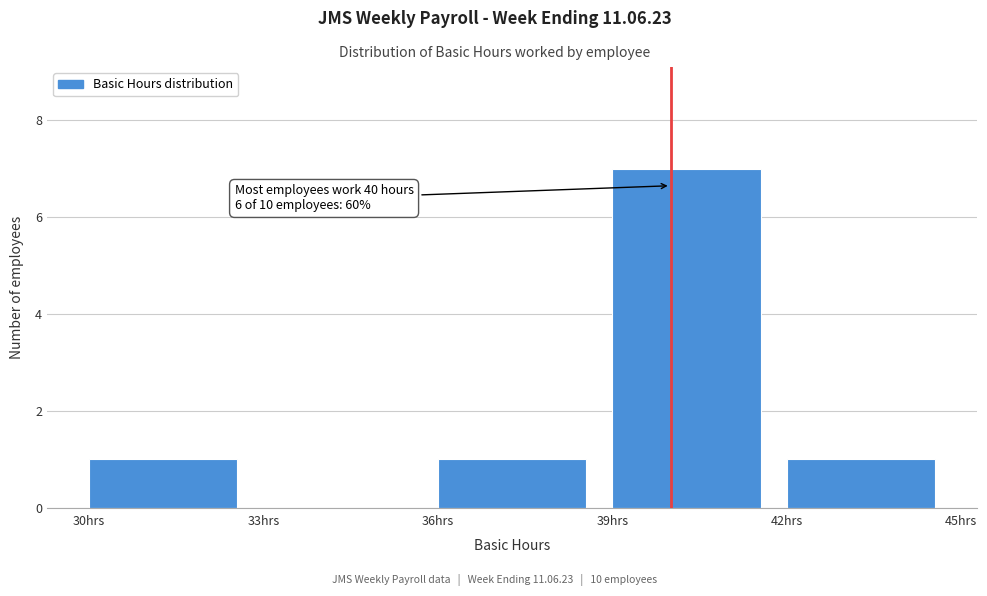

Over which range of the x-axis is the bar tallest?

39 to 42